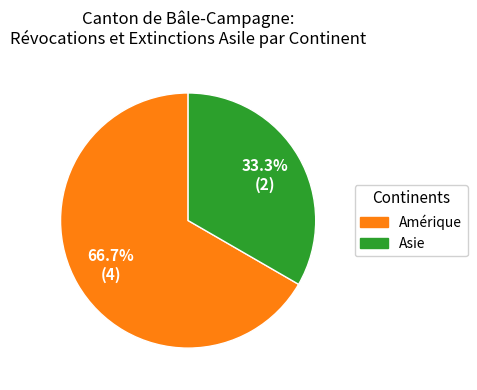

What is the ratio of the value at Amérique to the value at Asie?

2.0